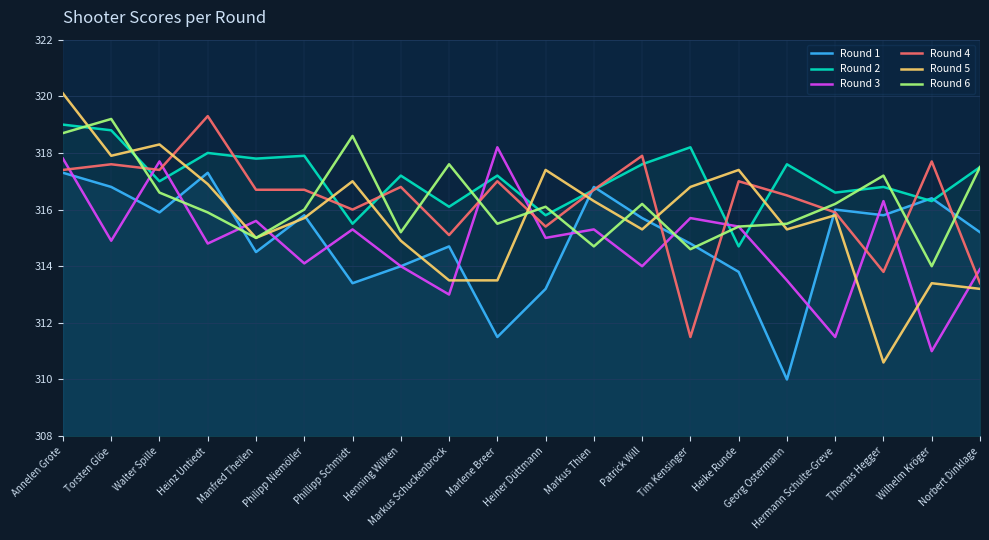

What position from the left is Patrick Will?

13